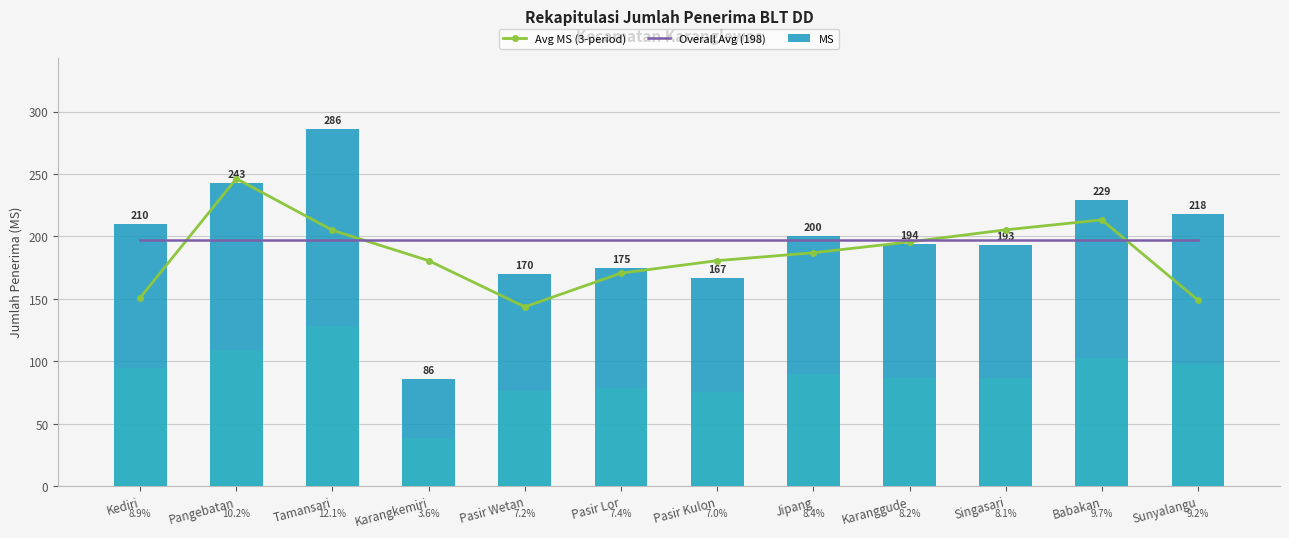

What position from the left is Karanggude?

9